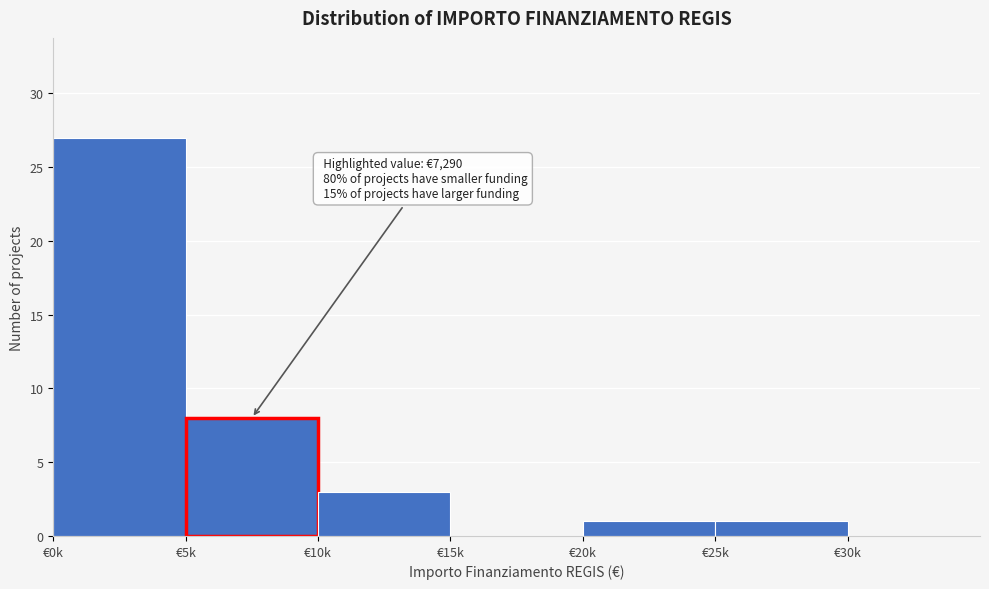

Reading left to right, what are all the values shown in this chart?

€0k=27	€5k=8	€10k=3	€15k=0	€20k=1	€25k=1	€30k=0